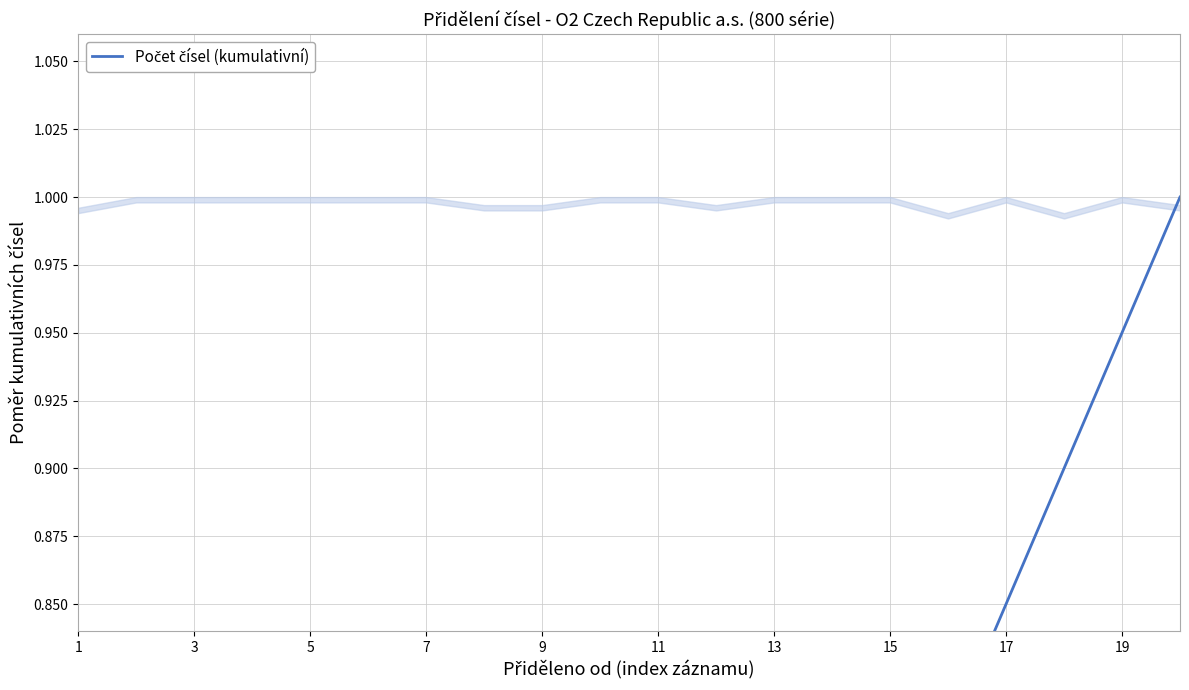

The chart shows a value of 0.2 at 7. True or false?

True